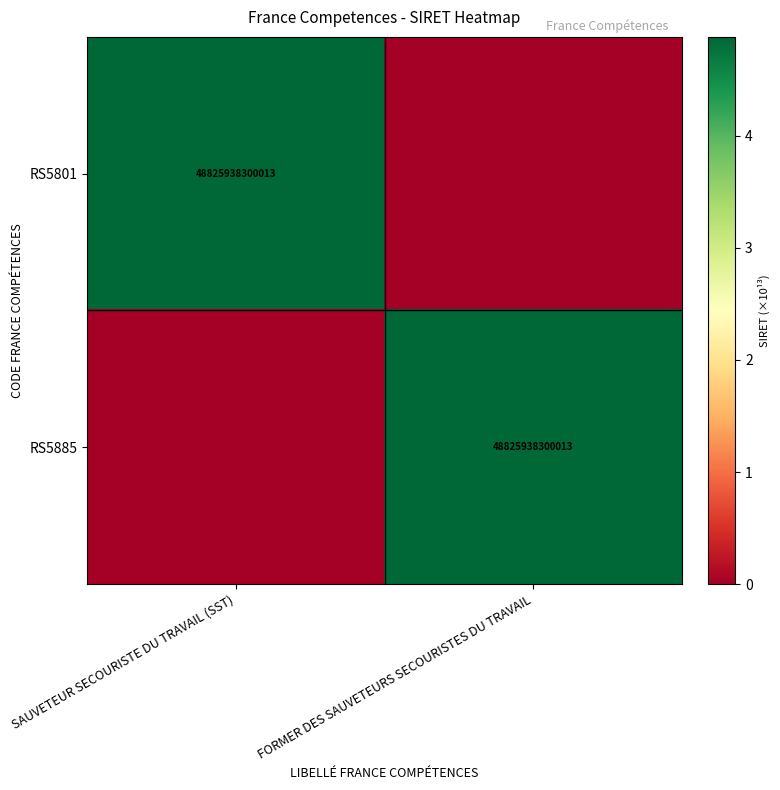

Between SAUVETEUR SECOURISTE DU TRAVAIL (SST) and FORMER DES SAUVETEURS SECOURISTES DU TRAVAIL, which is larger?

SAUVETEUR SECOURISTE DU TRAVAIL (SST)